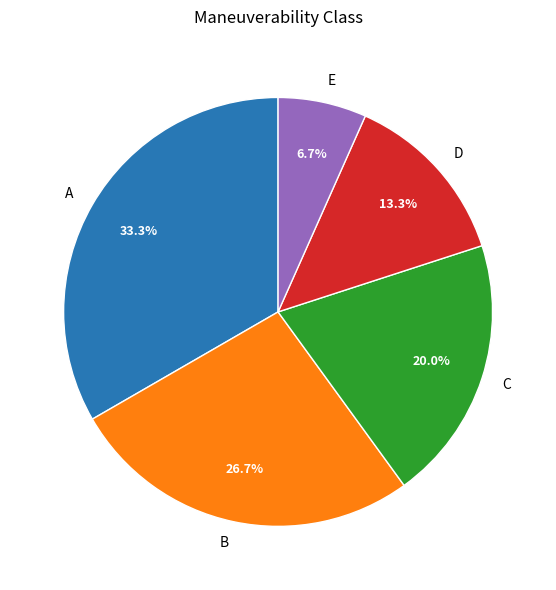

To the nearest percent, what is the difference between the largest and smallest slice percentages?

27%